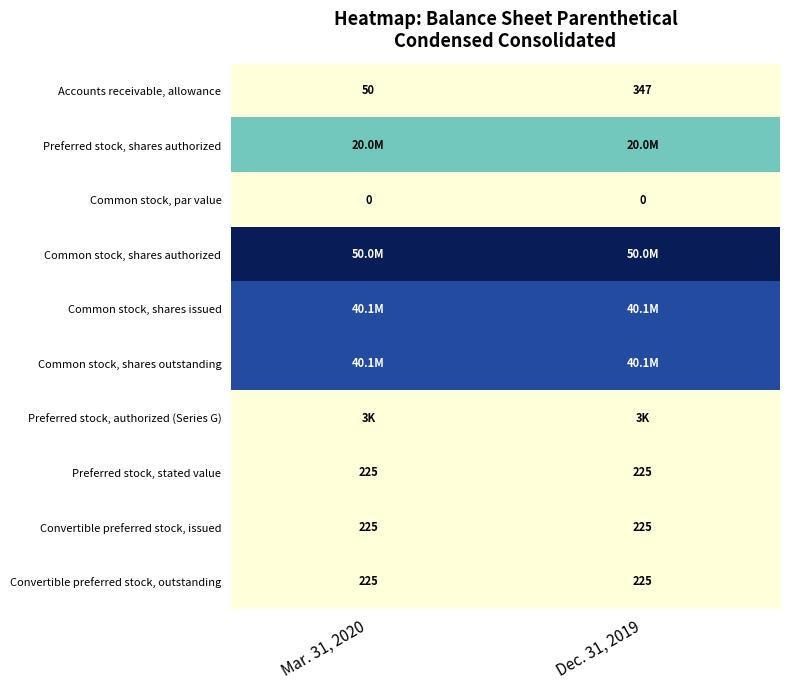

True or false: Preferred stock, stated value has a value of 65 at Dec. 31, 2019.

False